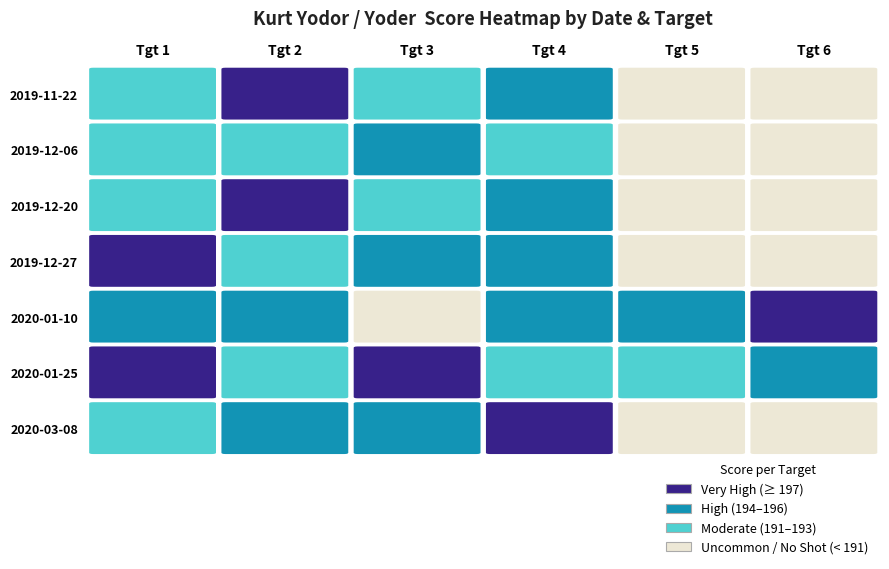

What is the spread (max minus min) of values at Tgt 1?

7.0